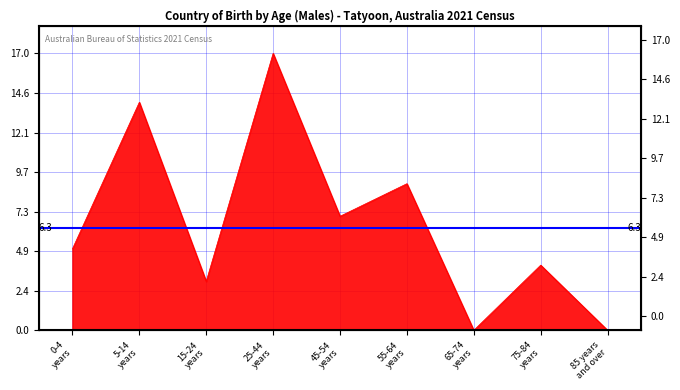

Is it true that the value at 0-4
years is 7?

False